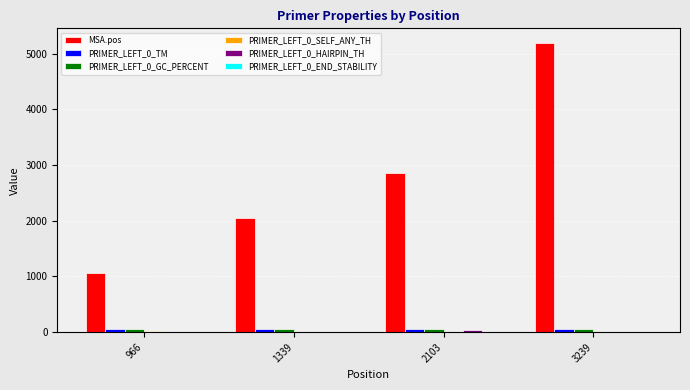

The MSA.pos series shows 345.0 at 966. True or false?

False